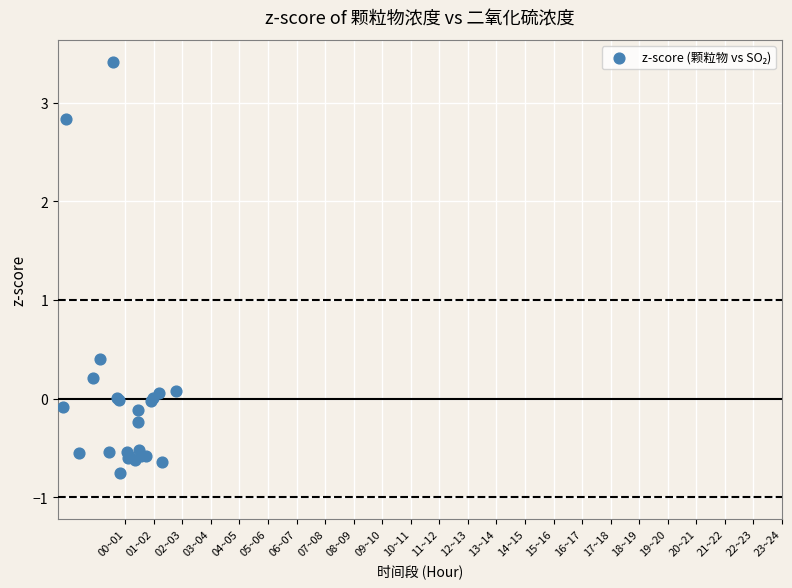

What Y value in the scatter plot is closest to 1?

0.4